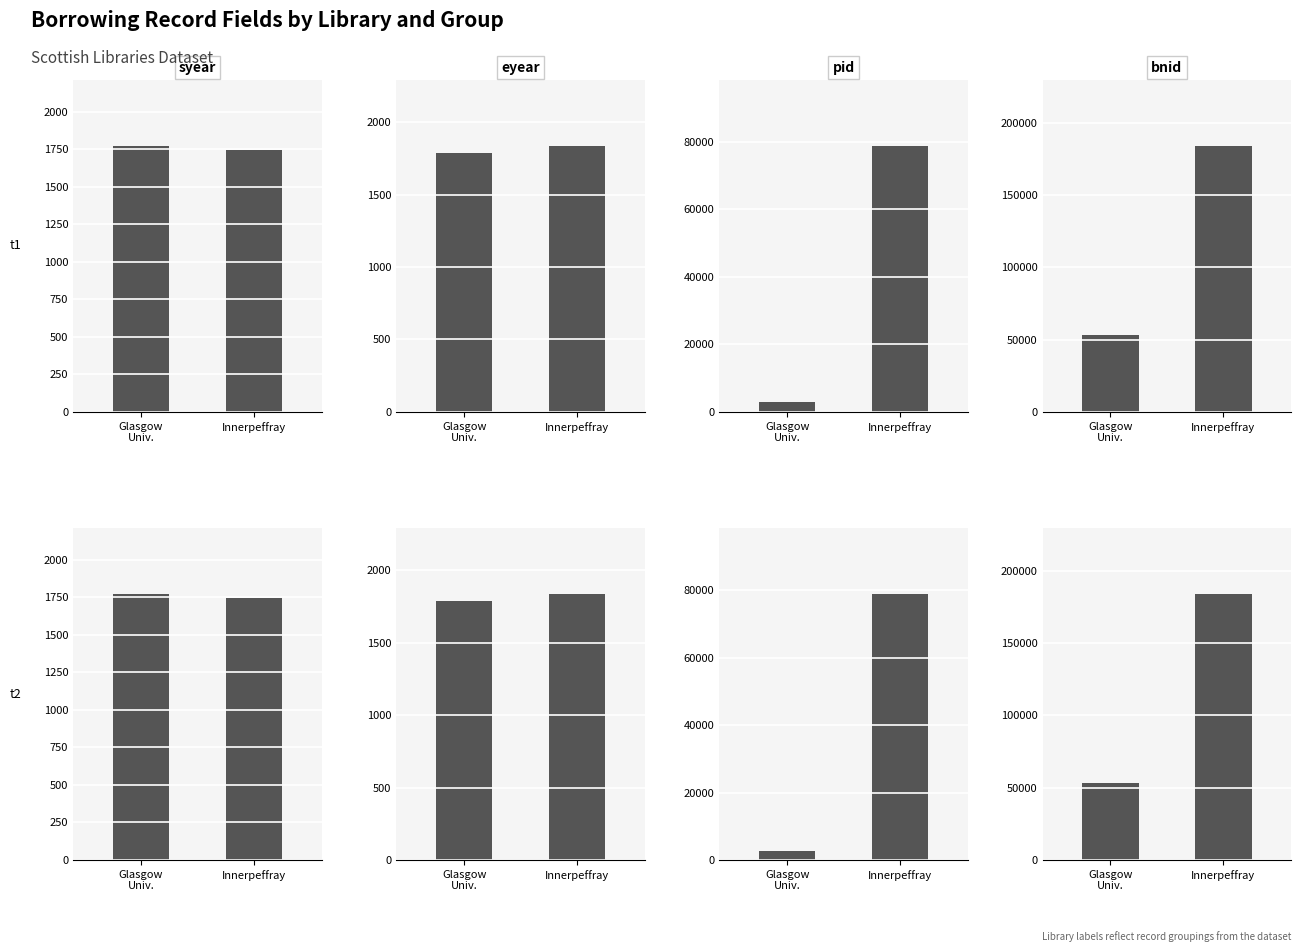

Are the bars grouped side by side (vs. stacked)?

Yes